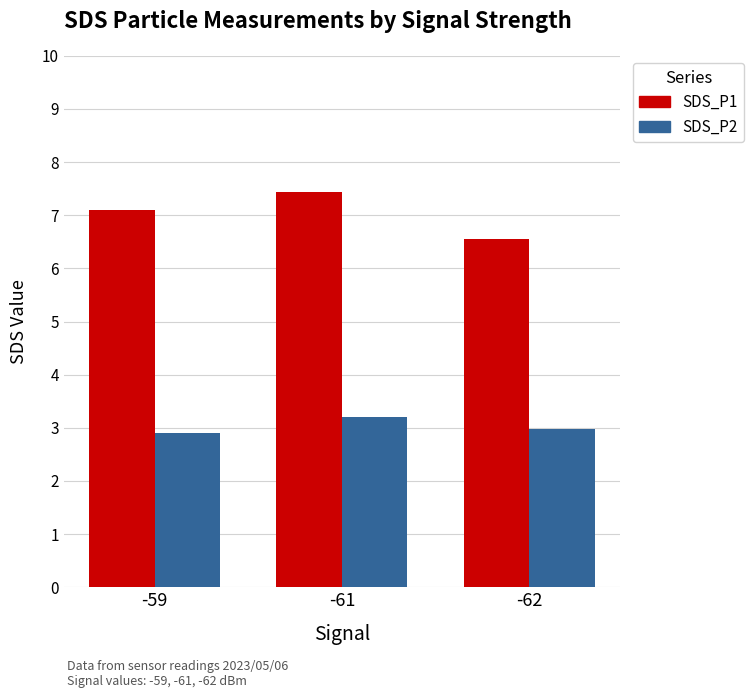

What is the difference between the highest and lowest values at -59?

4.2